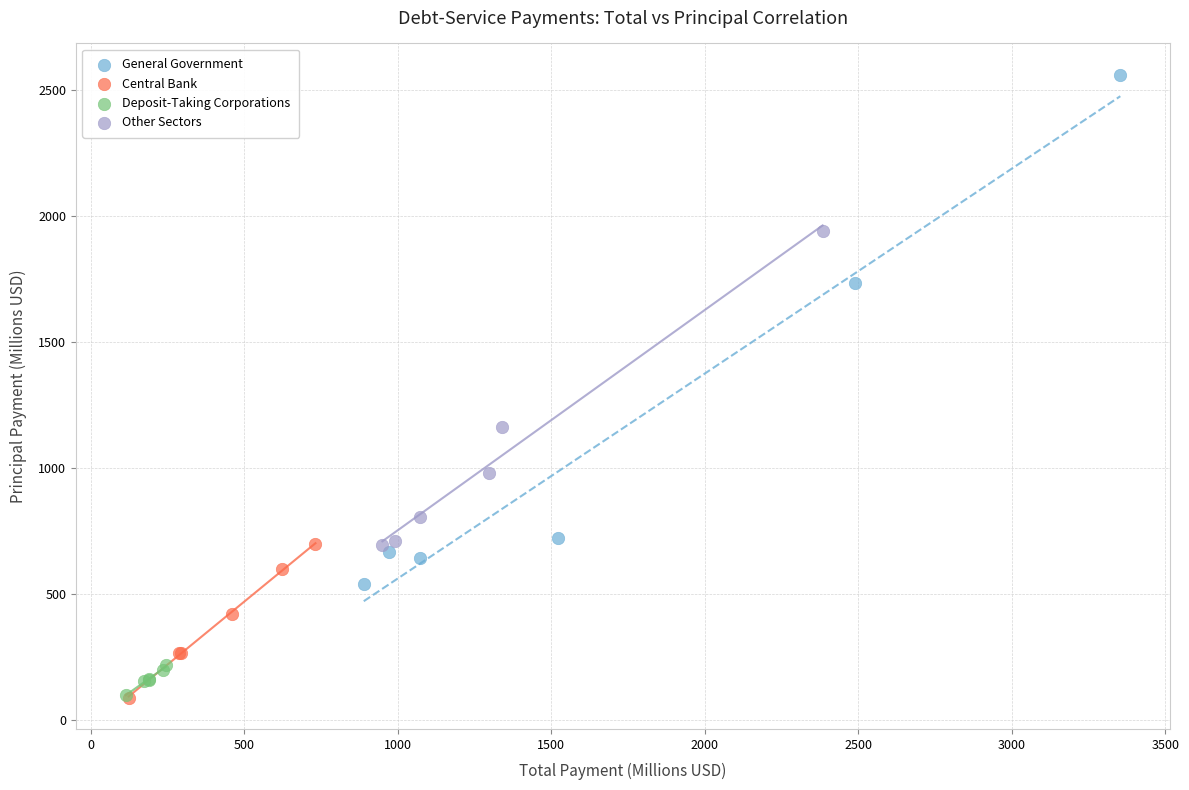

Which series reaches the maximum Y coordinate?

General Government